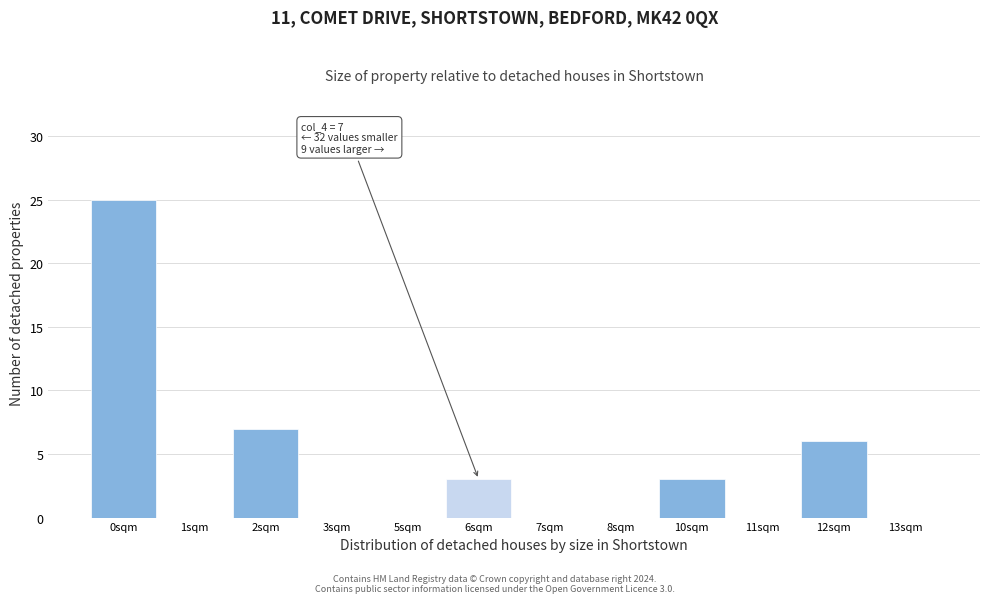

Reading left to right, extract all data points from this chart.

0sqm=25	1sqm=0	2sqm=7	3sqm=0	5sqm=0	6sqm=3	7sqm=0	8sqm=0	10sqm=3	11sqm=0	12sqm=6	13sqm=0